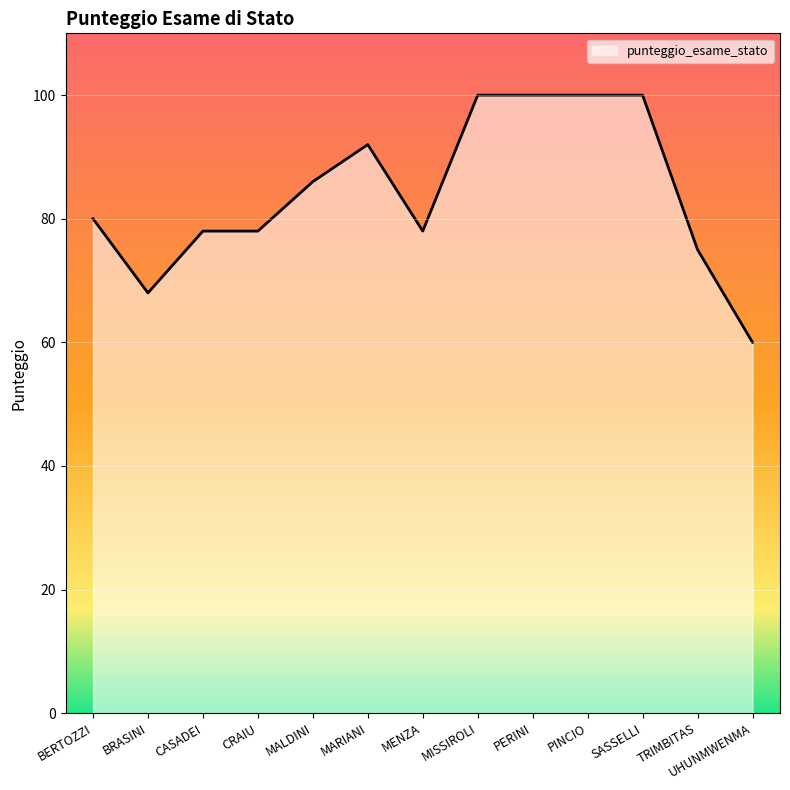

What is the sum of all values?

1095